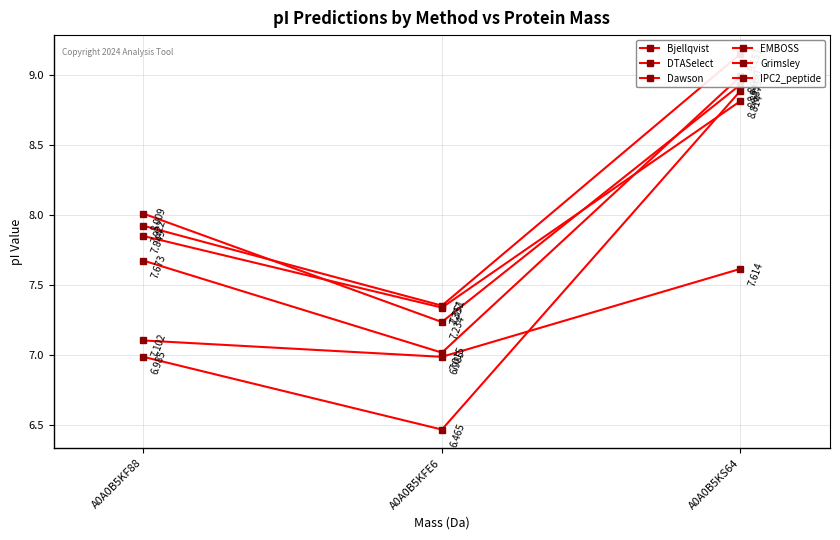

Reading left to right, extract all data points from this chart.

Bjellqvist: 8.0	7.2	8.9
DTASelect: 7.8	7.3	8.8
Dawson: 7.7	7.0	9.0
EMBOSS: 7.9	7.4	9.2
Grimsley: 7.0	6.5	8.9
IPC2_peptide: 7.1	7.0	7.6